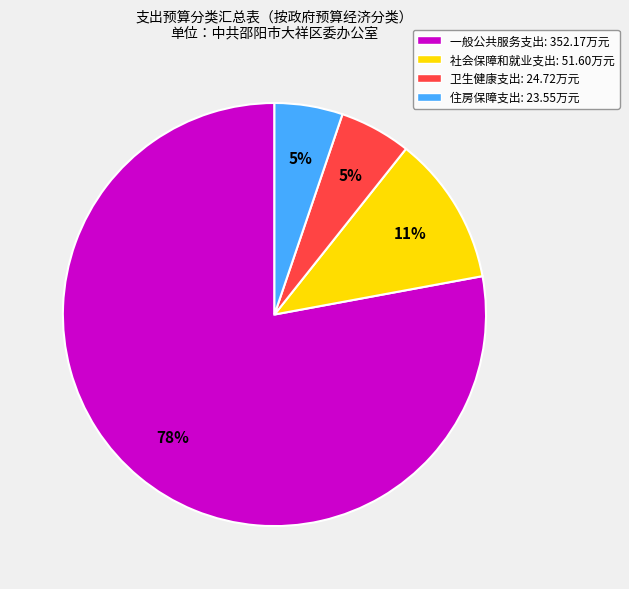

The 社会保障和就业支出 slice represents 18% of the pie. True or false?

False